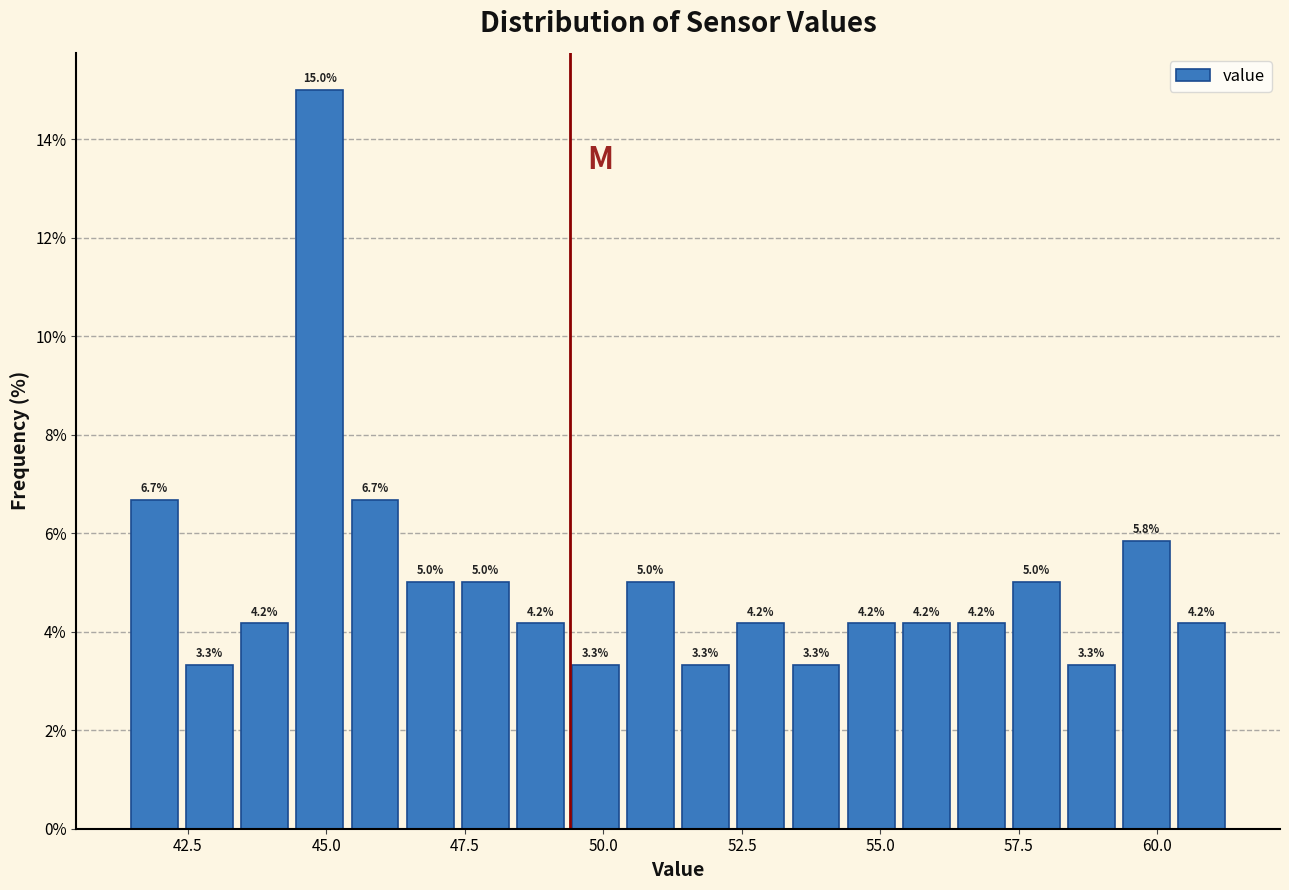

Around what value on the x-axis is the tallest bar? Give the approximate position of its centre, as read against the axis.

45.0